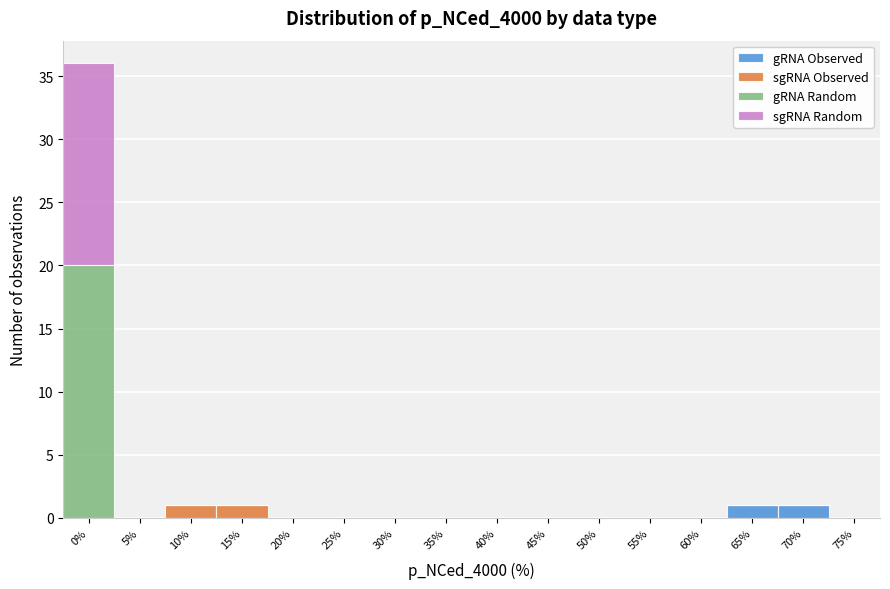

True or false: gRNA Observed has a value of 0 at 0%.

True